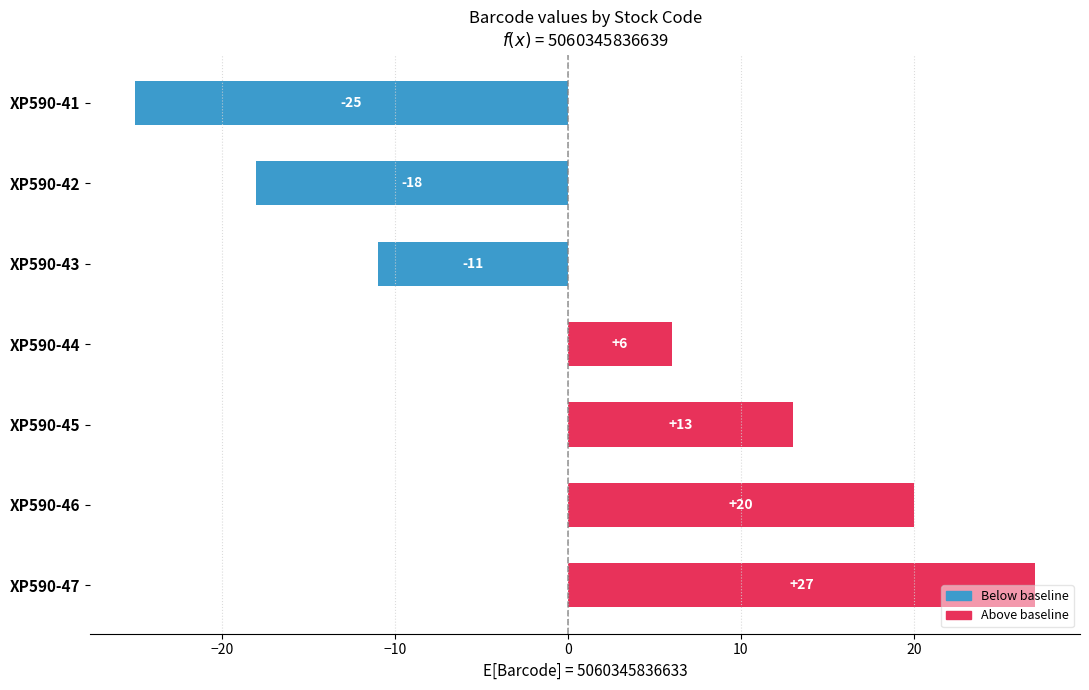

True or false: the data shows 10 at XP590-44.

False